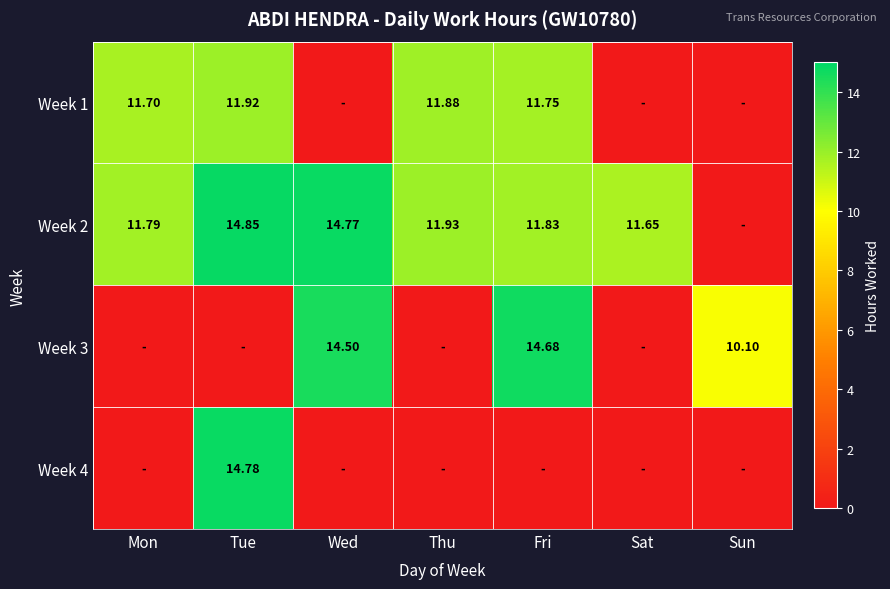

Is the value of Week 1 at Fri greater than the value of Week 3 at Wed?

No